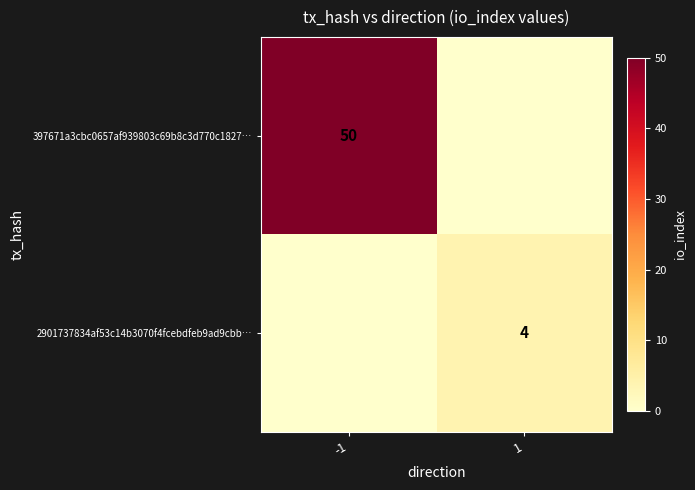

True or false: 397671a3cbc0657af939803c69b8c3d770c1827… has a value of 83 at -1.

False